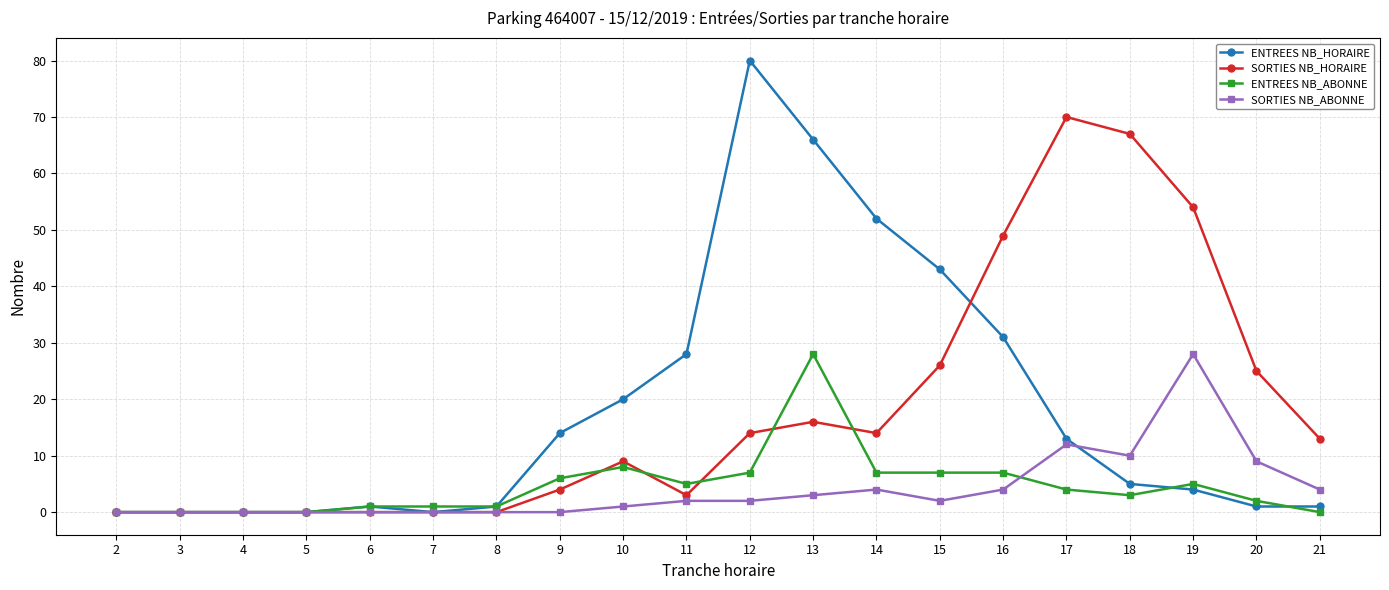

What is the difference between the highest and lowest values at 14?

48